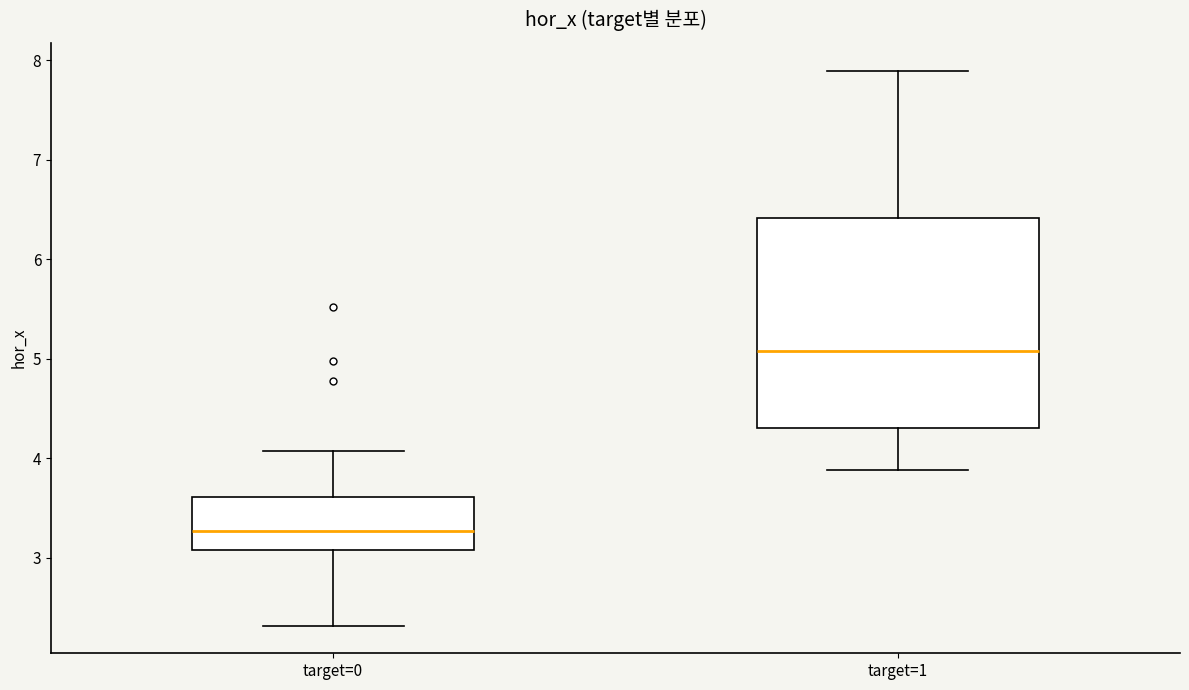

Where does the lower whisker of the box for target=0 end on the y-axis? The values are not printed on the chart, so give them approximately, as read against the axis.

2.3